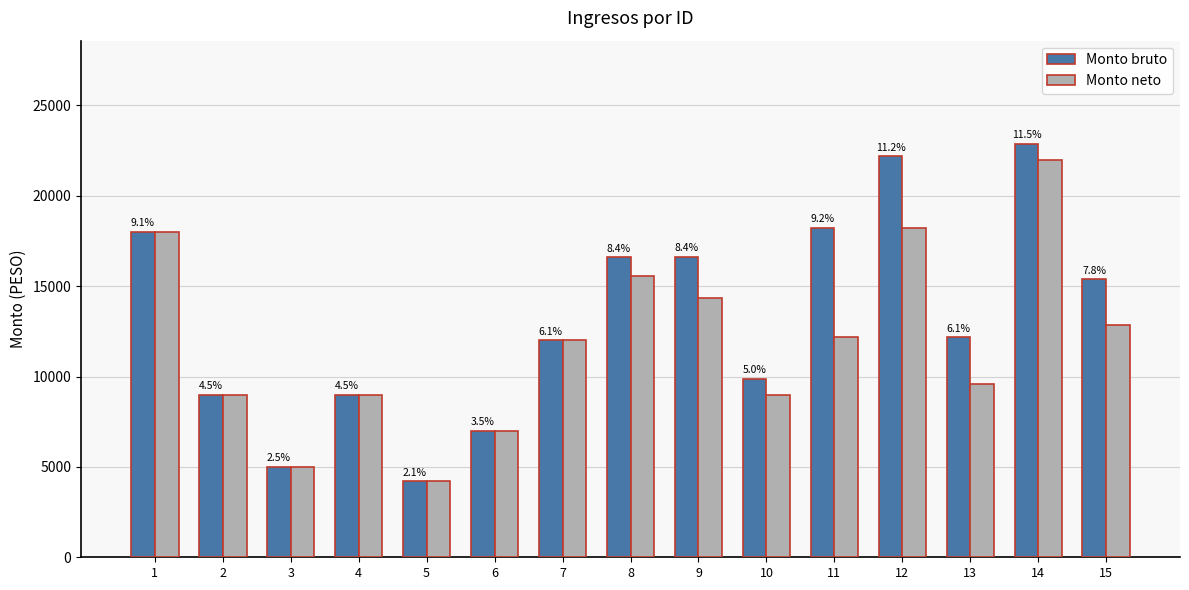

What are all the series names shown in the legend?

Monto bruto, Monto neto